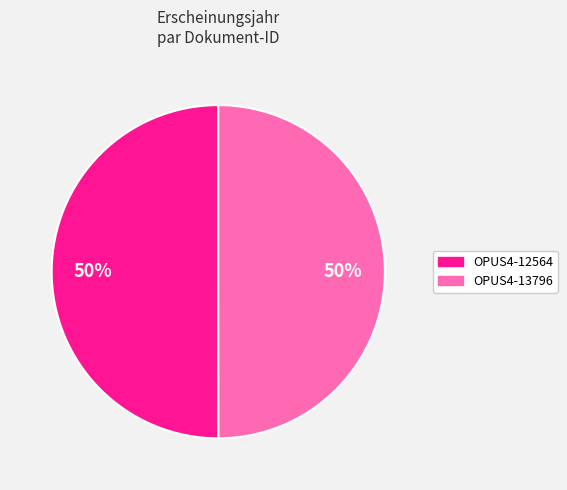

Is the sum of OPUS4-12564 and OPUS4-13796 greater than half?

Yes